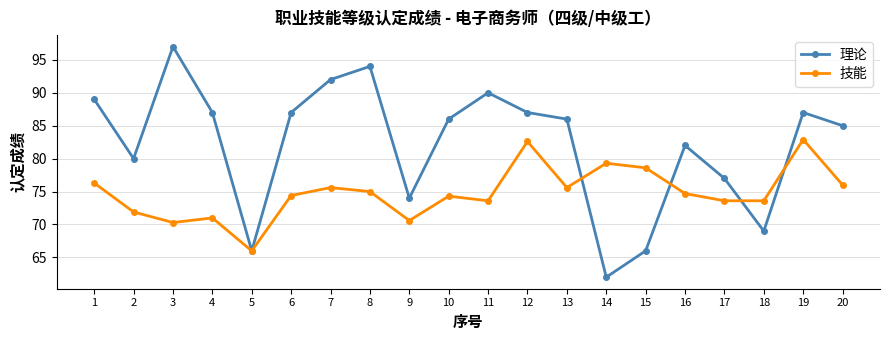

At which label is 理论 closest to 79?

2